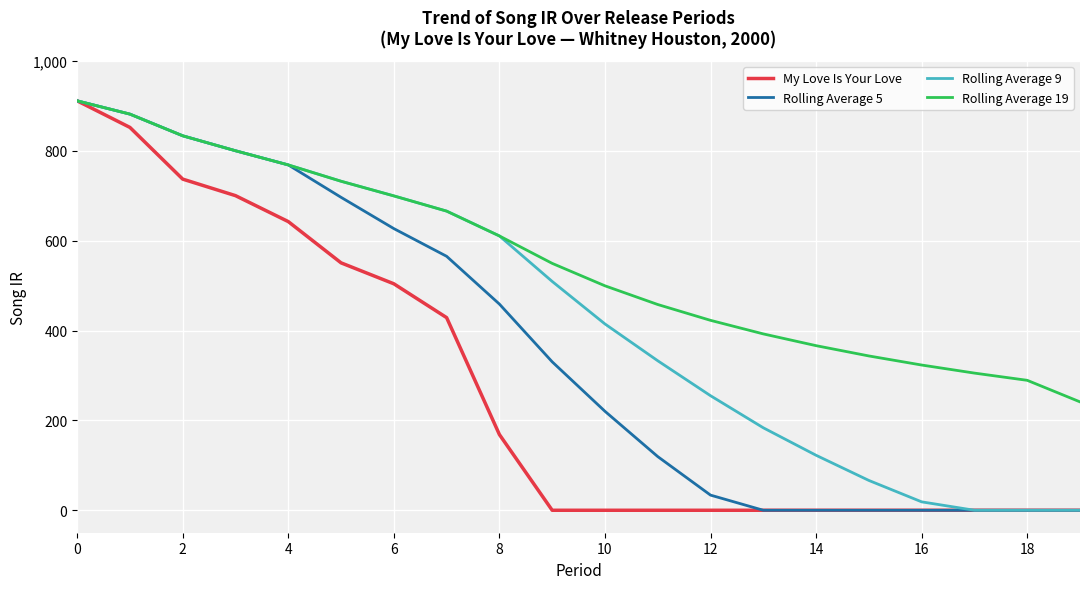

Which series has the largest total across all categories?

Rolling Average 19